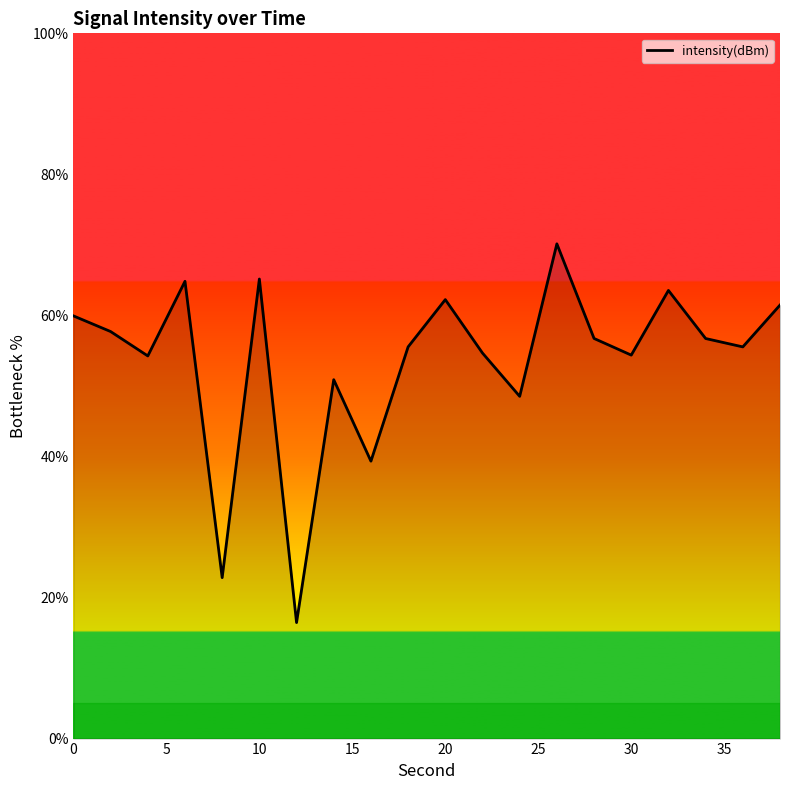

What is the difference between the maximum and minimum values?

53.7